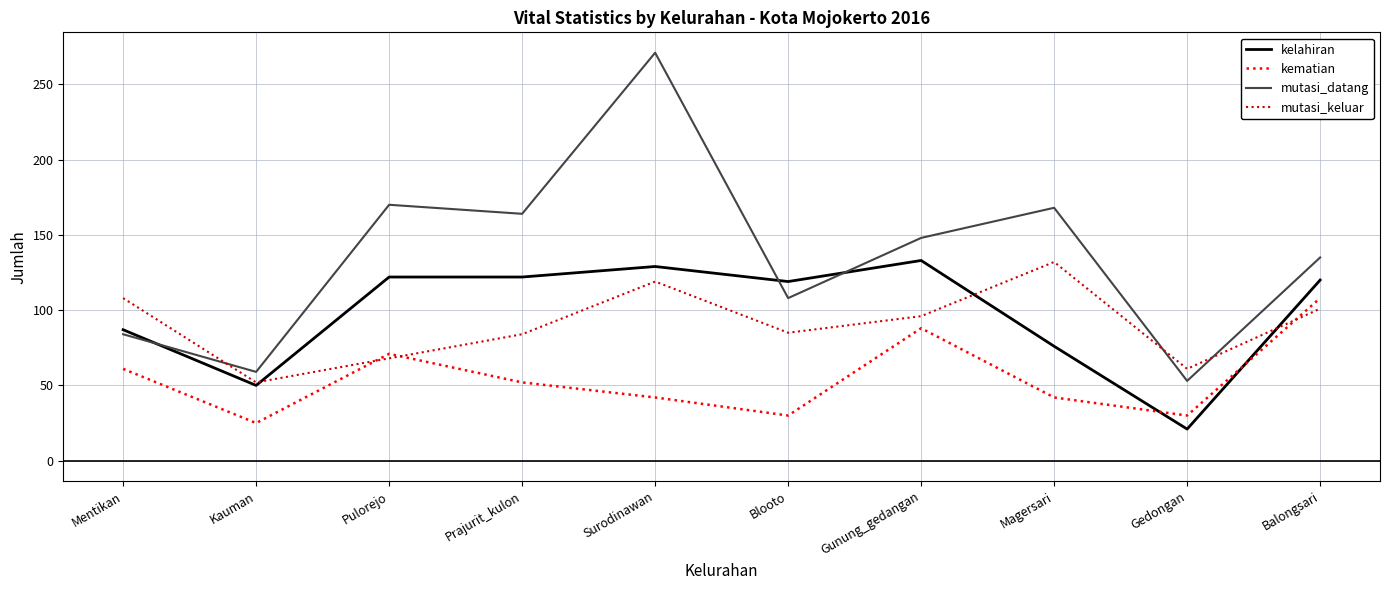

How many interior local peaks does the kematian series have?

2